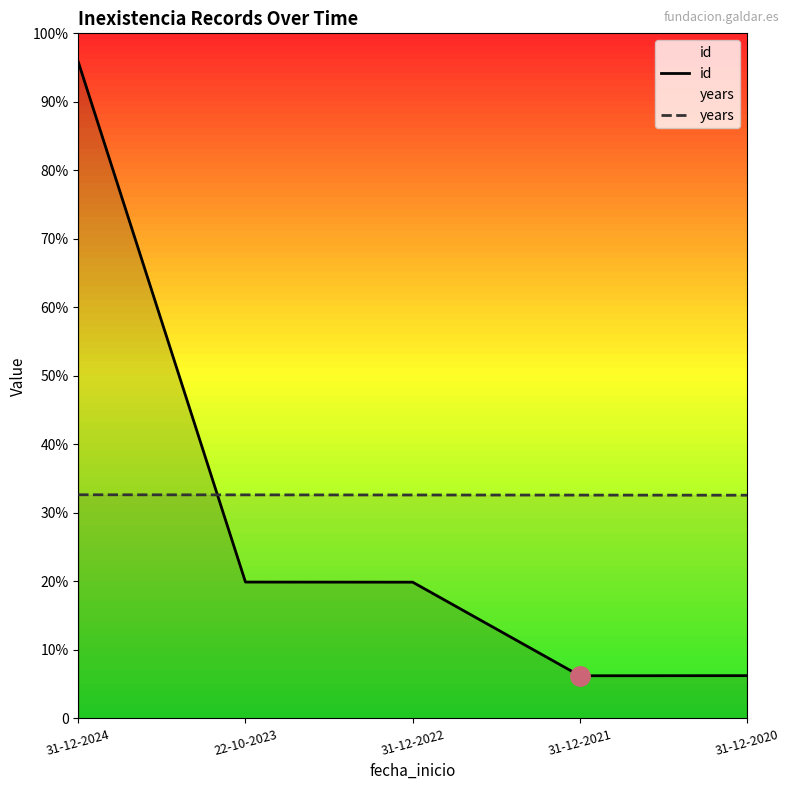

After their last crossing, which series has the higher values: years or id?

years